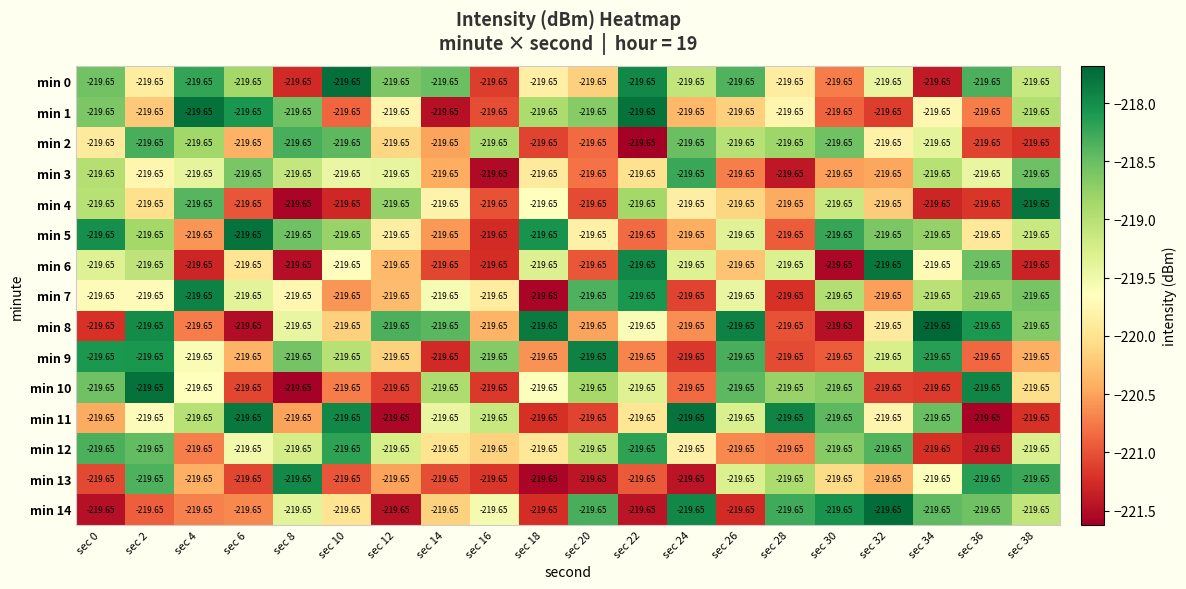

The value of min 14 at sec 4 is -220.7. True or false?

True